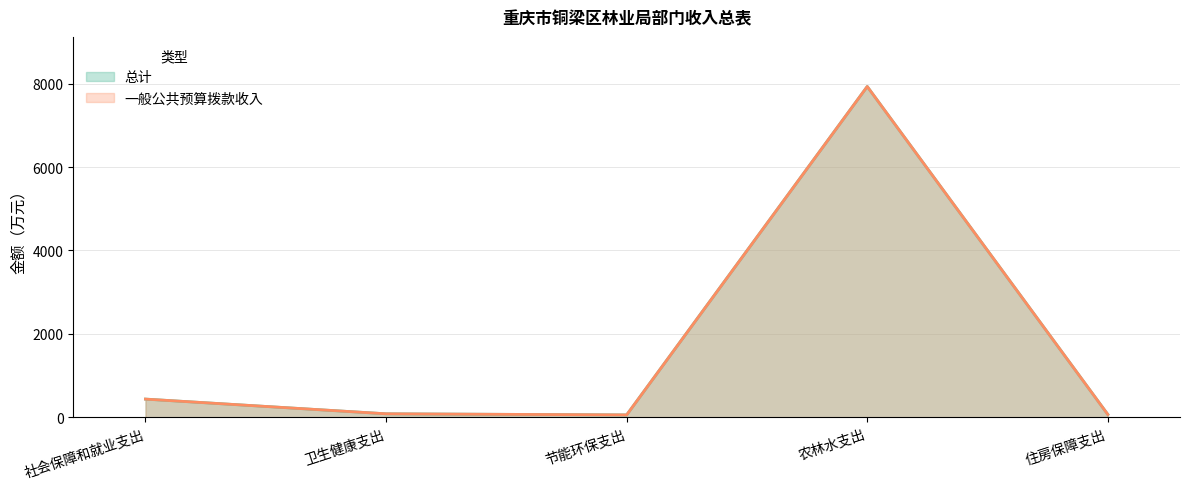

The value of 总计 at 农林水支出 is 7929.7. True or false?

True